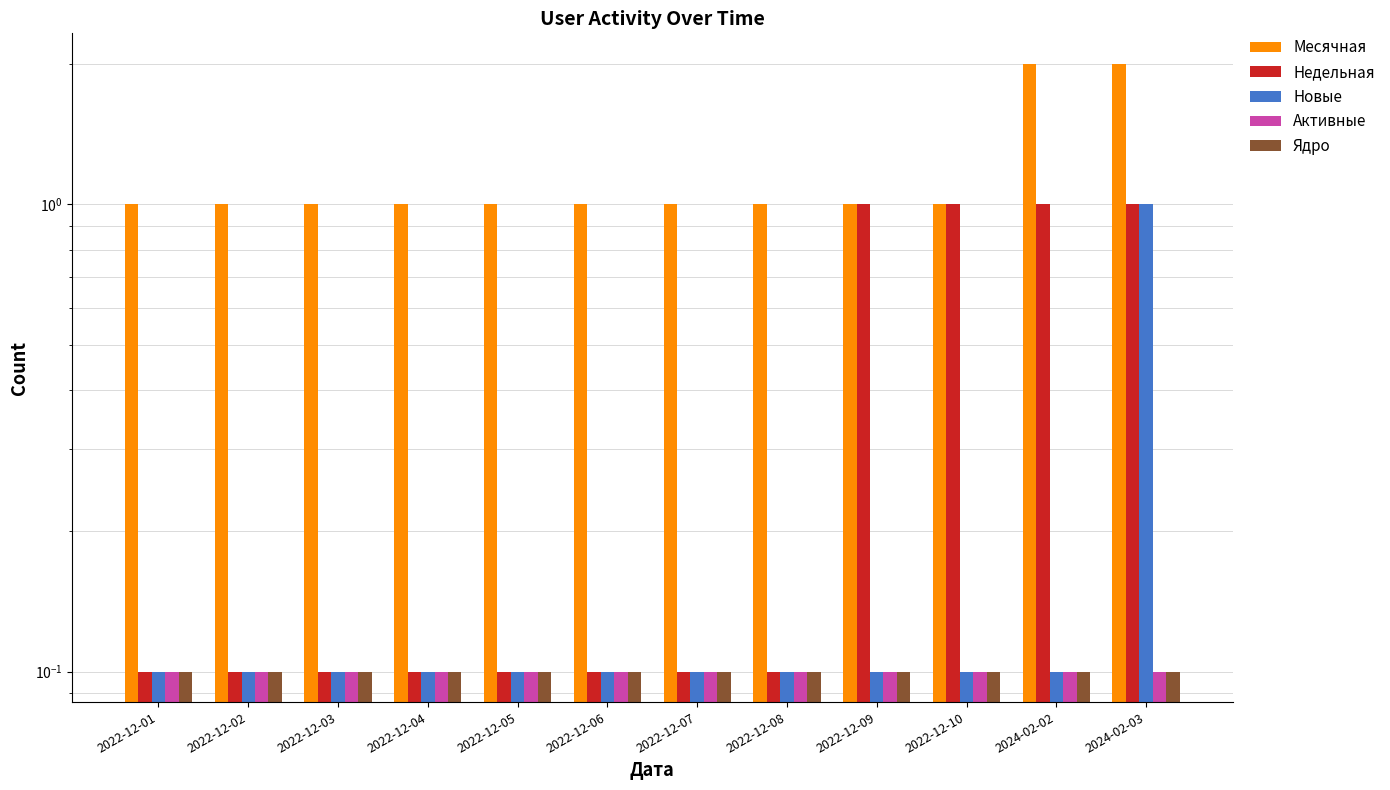

Reading right to left, list all the values displayed in this chart.

Месячная: 2.0	2.0	1.0	1.0	1.0	1.0	1.0	1.0	1.0	1.0	1.0	1.0
Недельная: 1.0	1.0	1.0	1.0	0.1	0.1	0.1	0.1	0.1	0.1	0.1	0.1
Новые: 1.0	0.1	0.1	0.1	0.1	0.1	0.1	0.1	0.1	0.1	0.1	0.1
Активные: 0.1	0.1	0.1	0.1	0.1	0.1	0.1	0.1	0.1	0.1	0.1	0.1
Ядро: 0.1	0.1	0.1	0.1	0.1	0.1	0.1	0.1	0.1	0.1	0.1	0.1